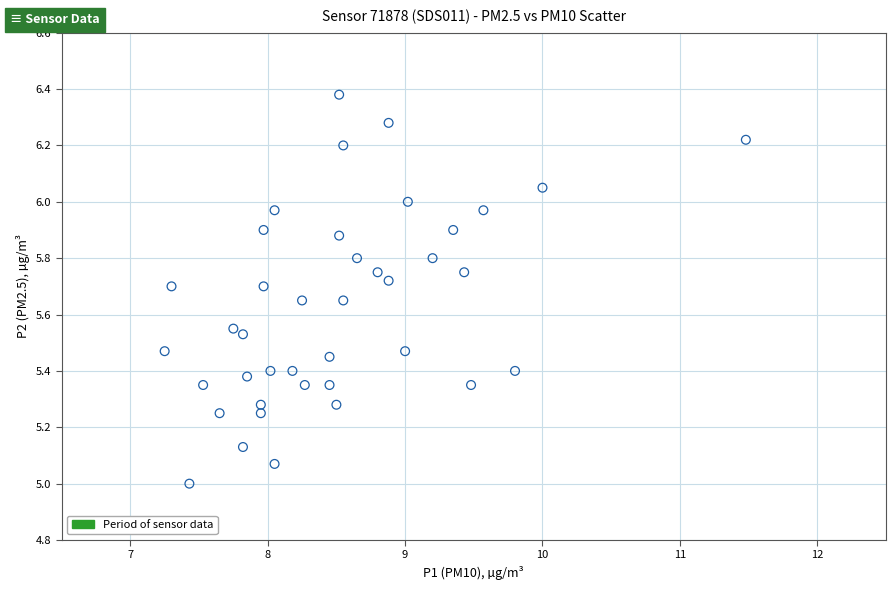

What is the range of Y values (max minus min)?

1.4